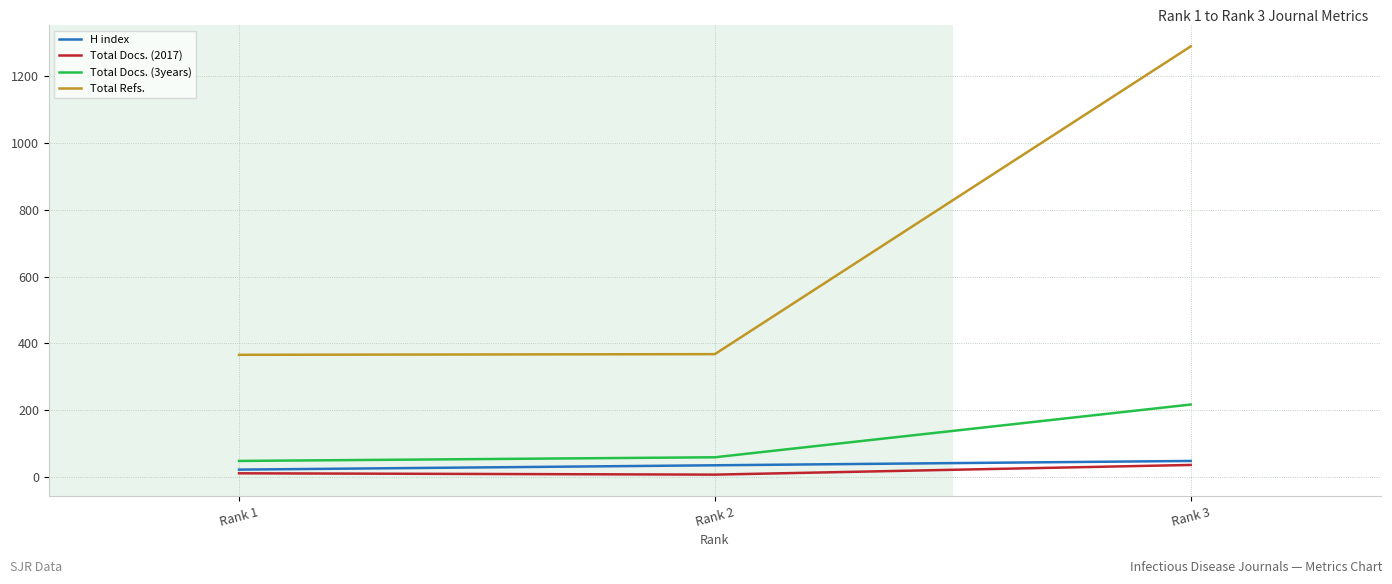

What is the greatest value displayed?

1290